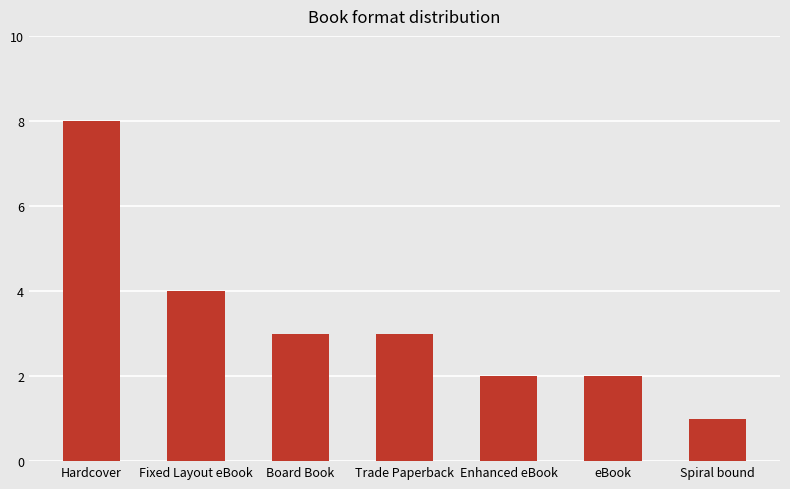

At which label is the value closest to 4?

Fixed Layout eBook